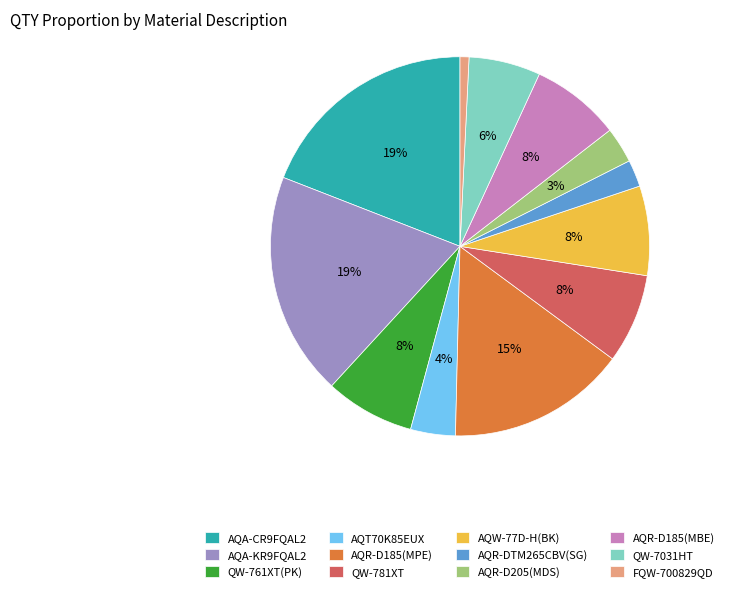

Approximately how many times larger is the value at AQR-D185(MBE) compared to AQA-KR9FQAL2?

0.4